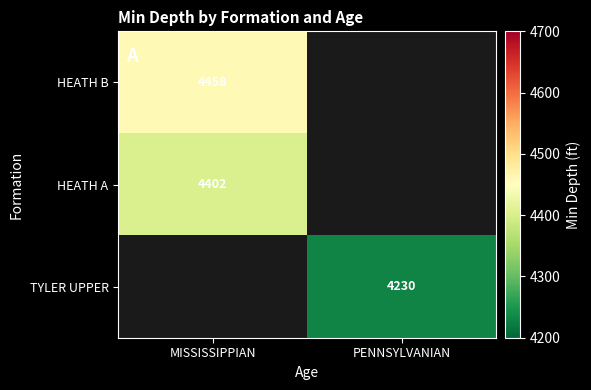

Which has a higher value, PENNSYLVANIAN or MISSISSIPPIAN?

MISSISSIPPIAN